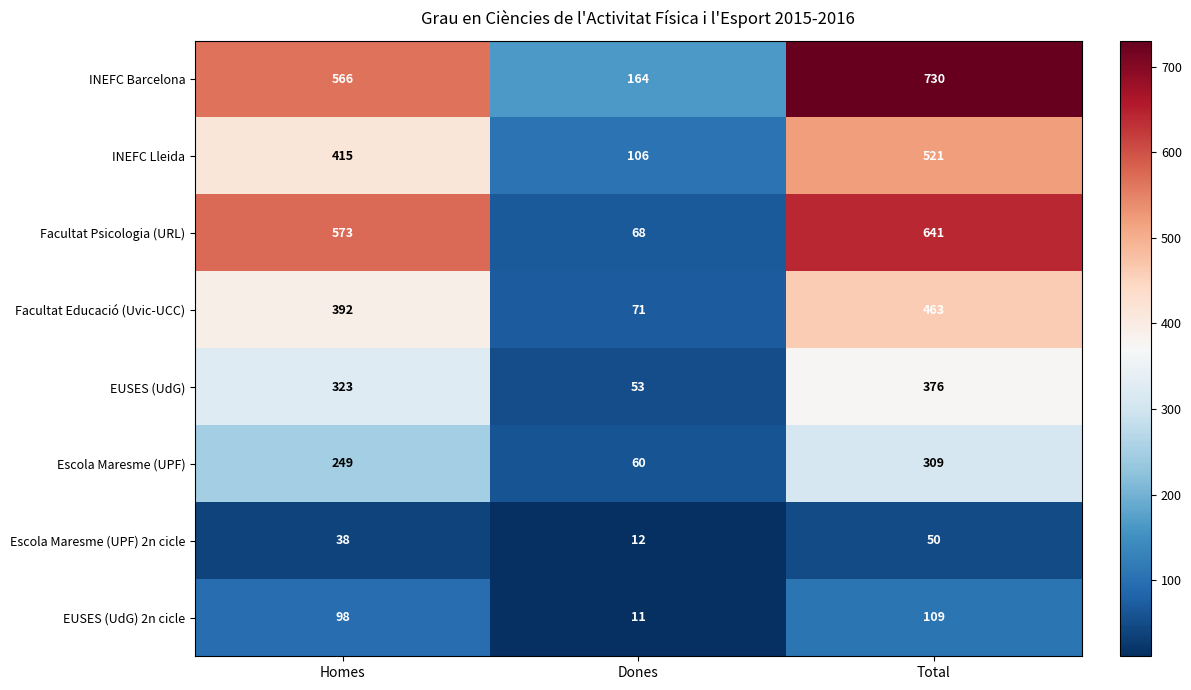

Which series has the largest range (max minus min)?

Facultat Psicologia (URL)